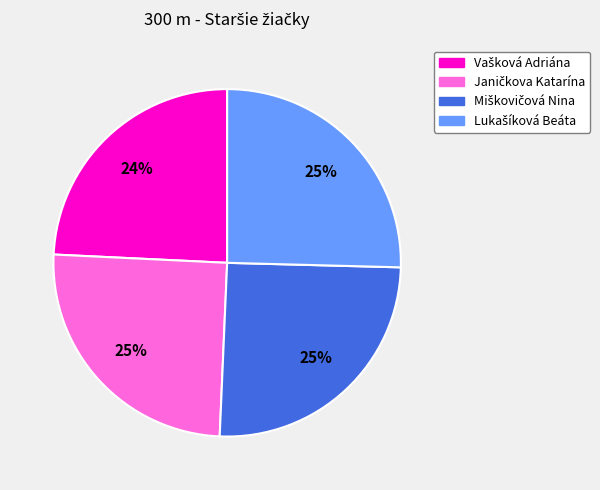

Does any single category account for the majority?

No